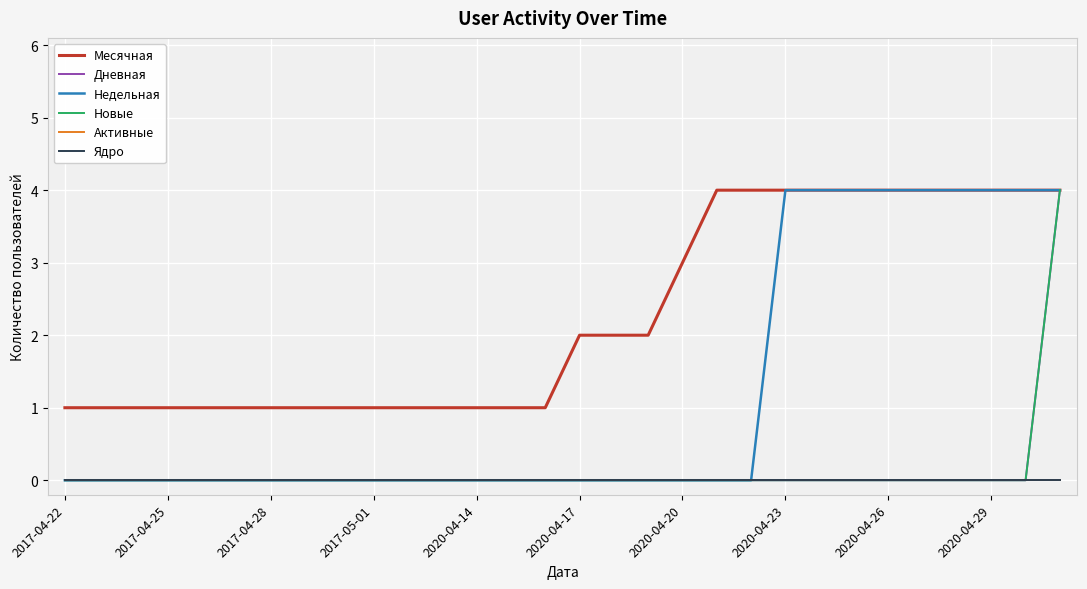

True or false: Дневная and Активные intersect in this chart.

False